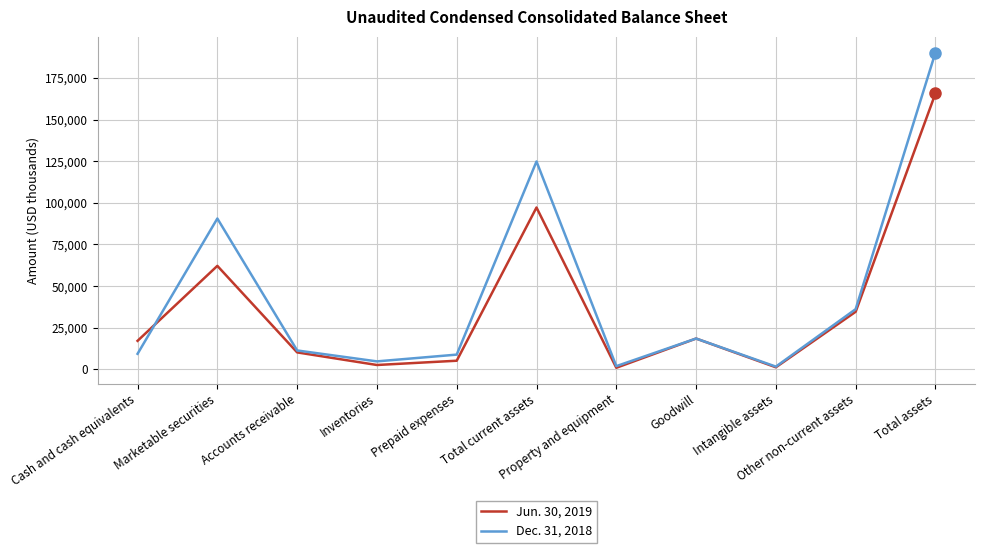

Is this an area chart (filled region under the line)?

No